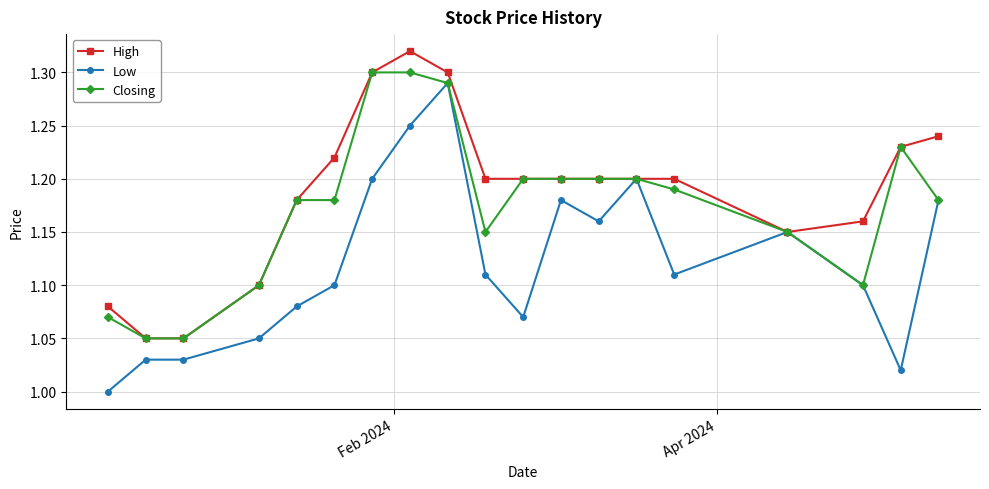

True or false: Closing has more than 0 points higher than both neighbors.

True